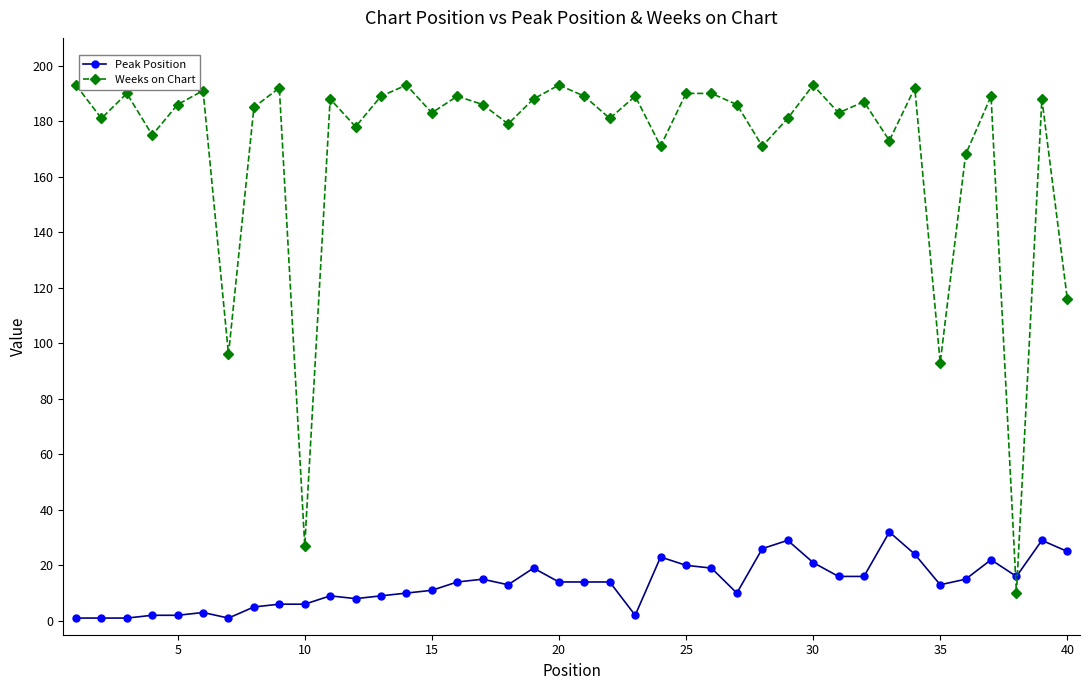

What is the smallest value displayed?

1